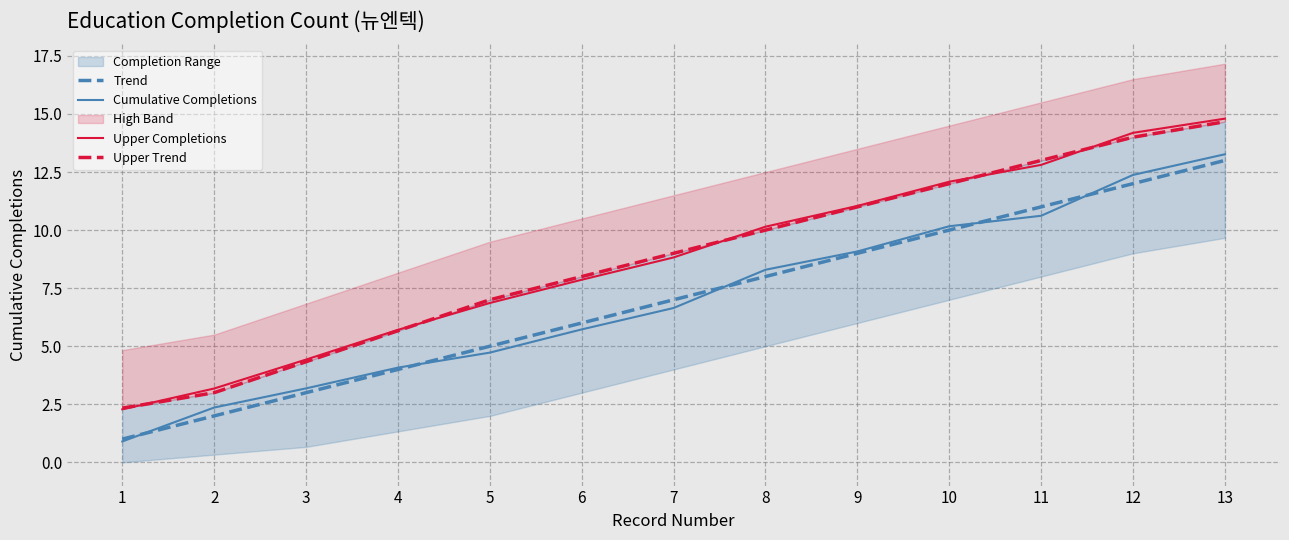

Reading right to left, list all the values displayed in this chart.

Trend: 13=13.0	12=12.0	11=11.0	10=10.0	9=9.0	8=8.0	7=7.0	6=6.0	5=5.0	4=4.0	3=3.0	2=2.0	1=1.0
Cumulative Completions: 13=13.3	12=12.4	11=10.6	10=10.2	9=9.1	8=8.3	7=6.6	6=5.7	5=4.7	4=4.1	3=3.2	2=2.4	1=0.9
Upper Completions: 13=14.8	12=14.2	11=12.8	10=12.1	9=11.0	8=10.1	7=8.8	6=7.9	5=6.9	4=5.7	3=4.4	2=3.2	1=2.3
Upper Trend: 13=14.7	12=14.0	11=13.0	10=12.0	9=11.0	8=10.0	7=9.0	6=8.0	5=7.0	4=5.7	3=4.3	2=3.0	1=2.3